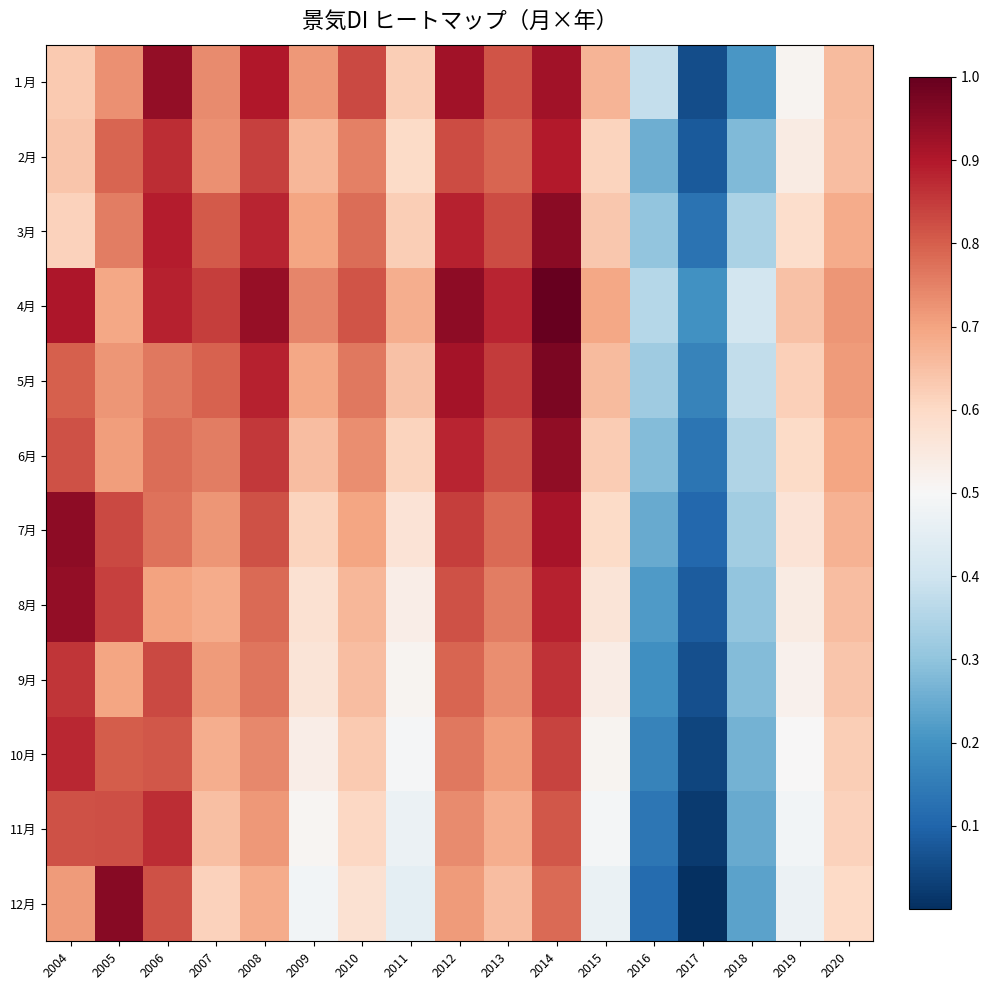

Which series has the widest spread of values?

12月